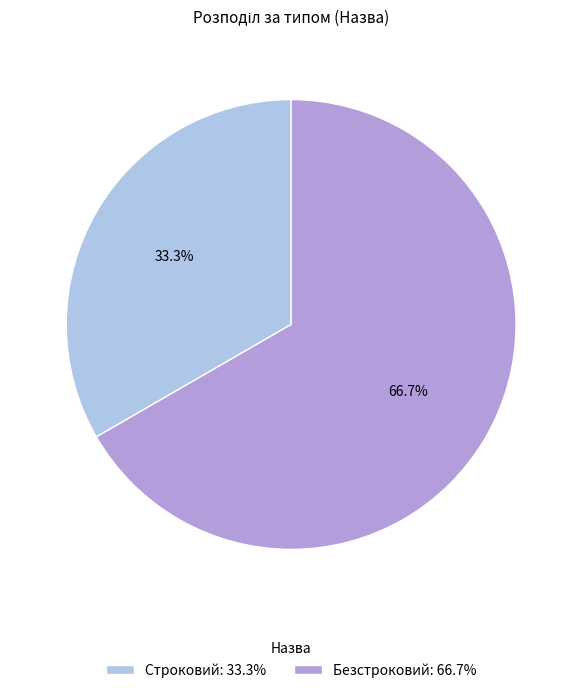

To the nearest percent, what is the average slice percentage?

50%